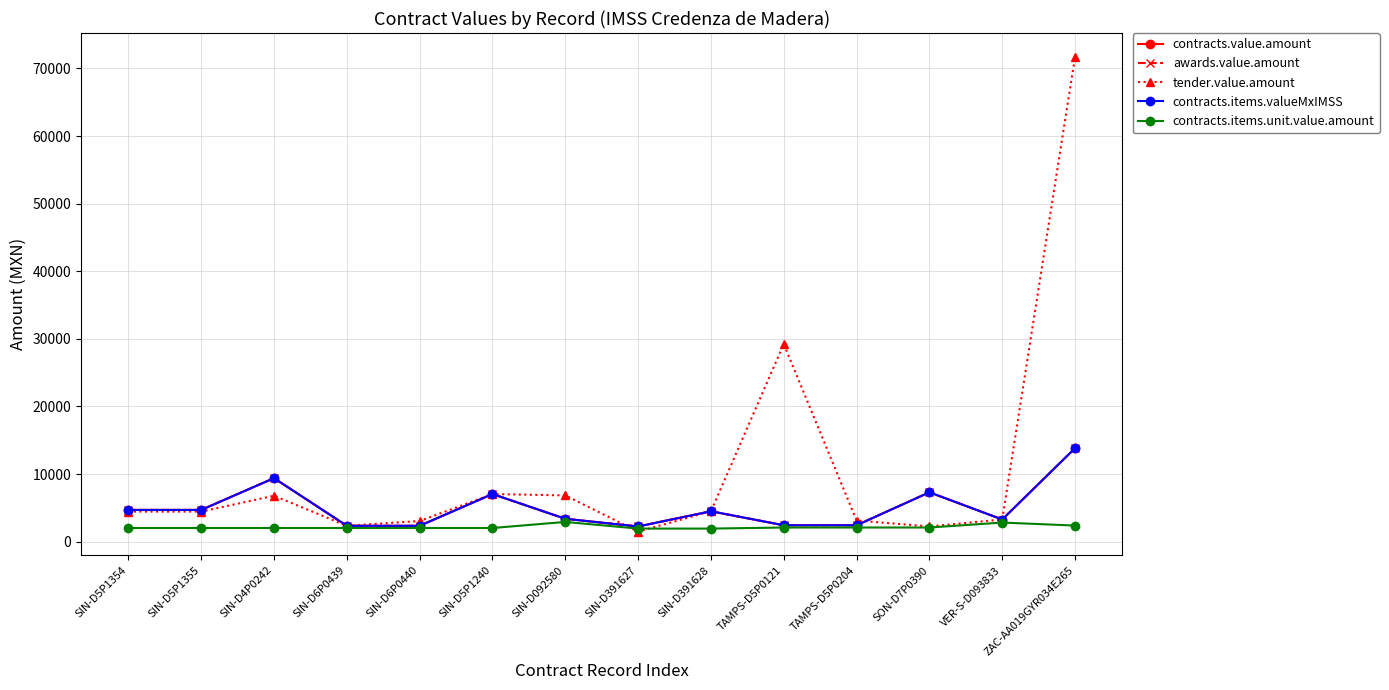

True or false: awards.value.amount and contracts.items.unit.value.amount cross at least once.

False